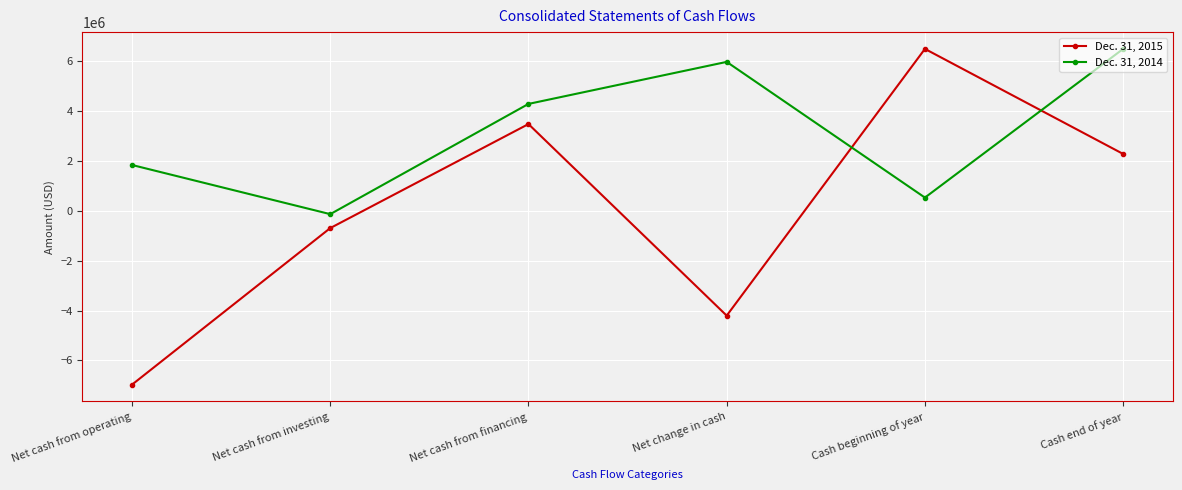

Does the chart display data point markers on the line(s)?

Yes